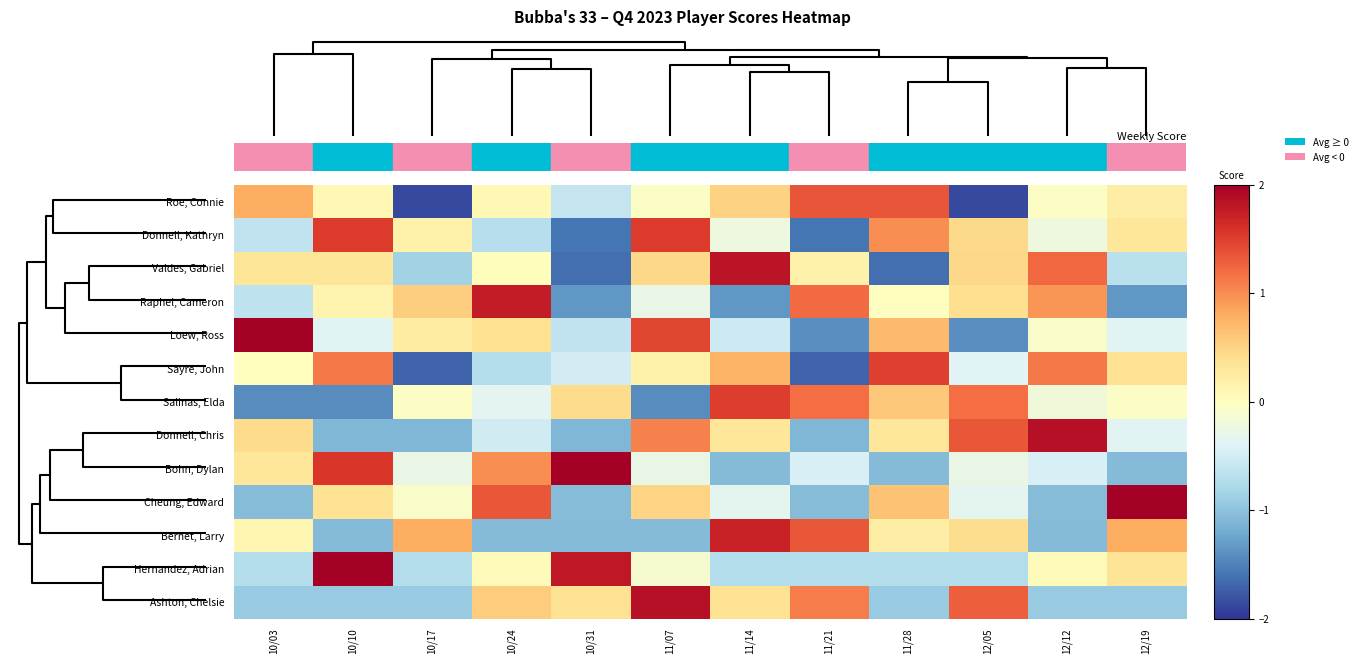

What is the maximum value shown in the chart?

2.3